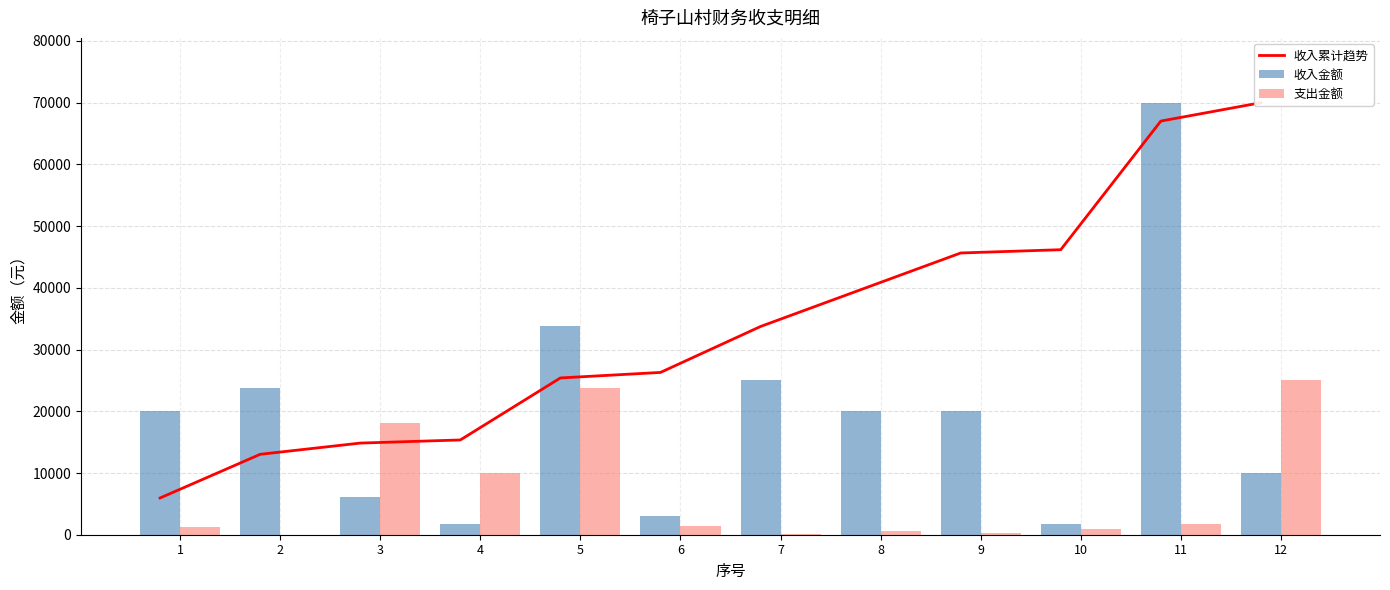

What is the difference between the highest and lowest values at 8?

39068.8